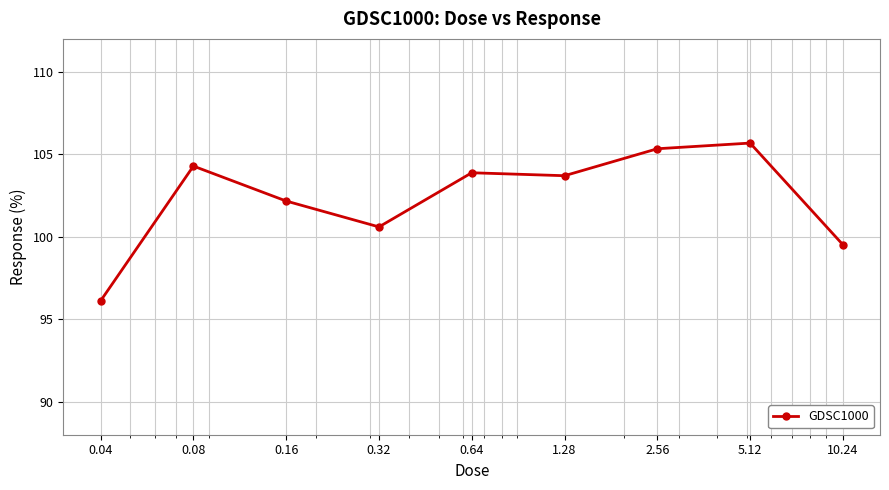

What is the average value?

102.4